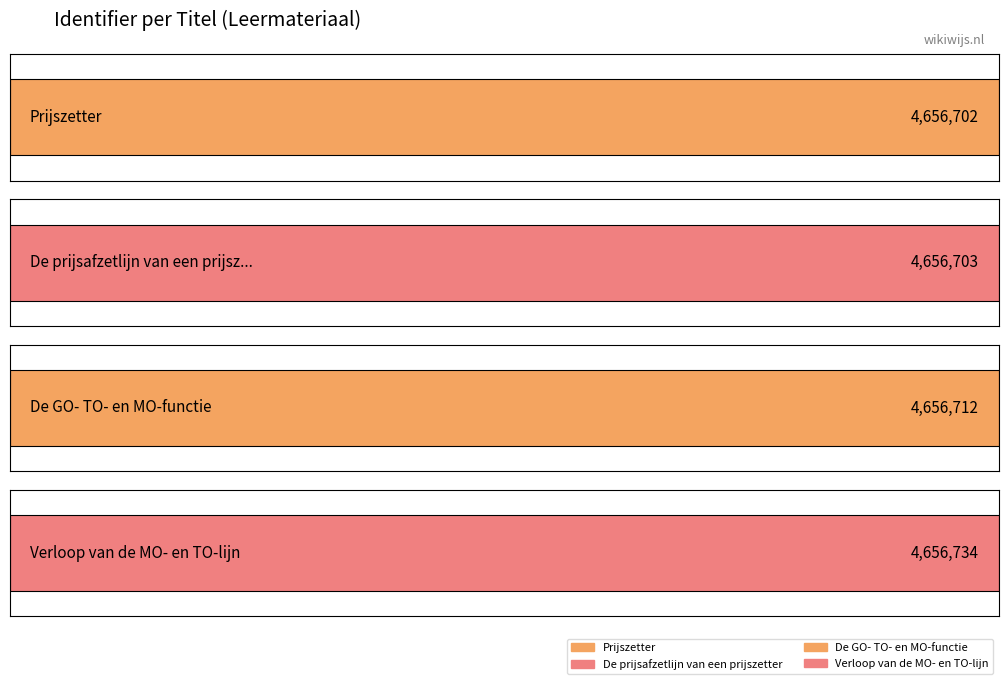

At which category does the chart reach its peak across all series?

Verloop van de MO- en TO-lijn